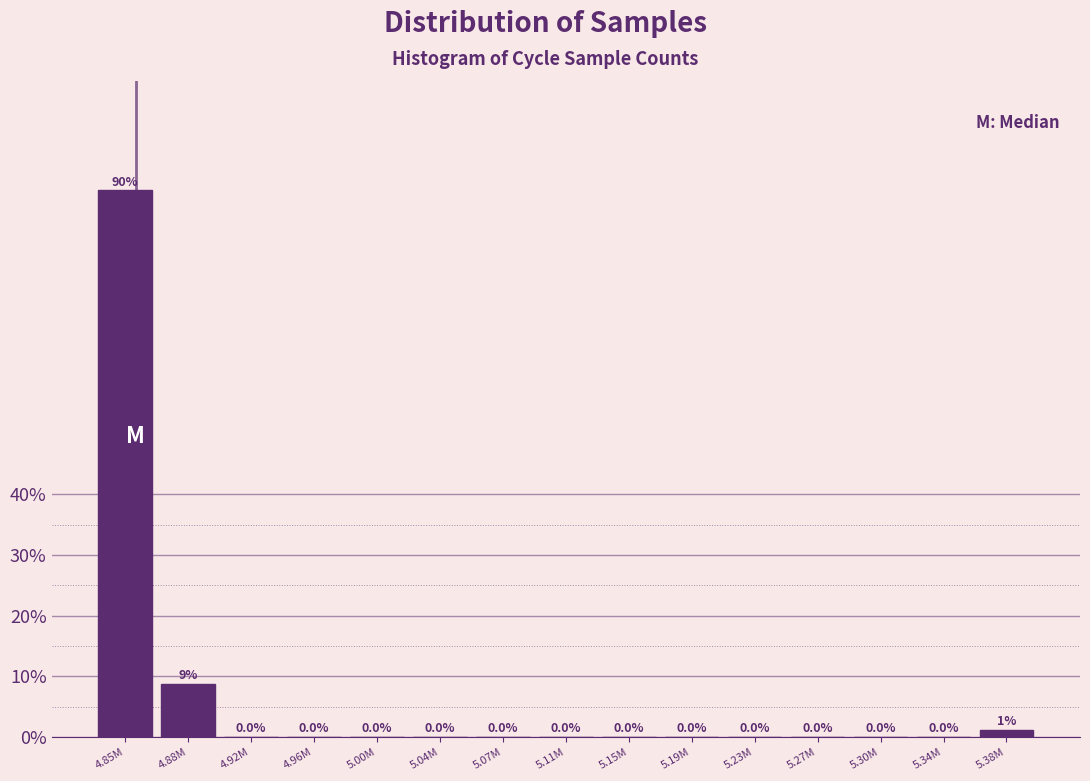

Where is the data nearest to the value 45?

4.88M